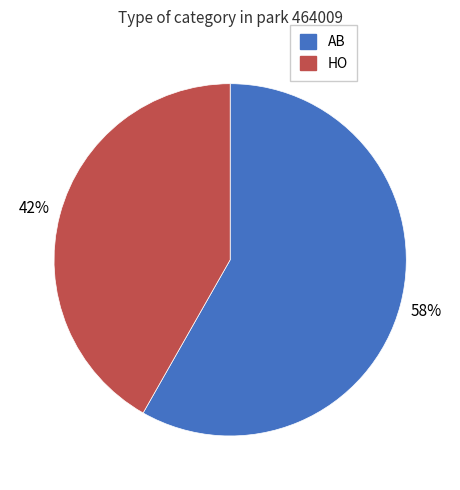

Which has a higher value, HO or AB?

AB